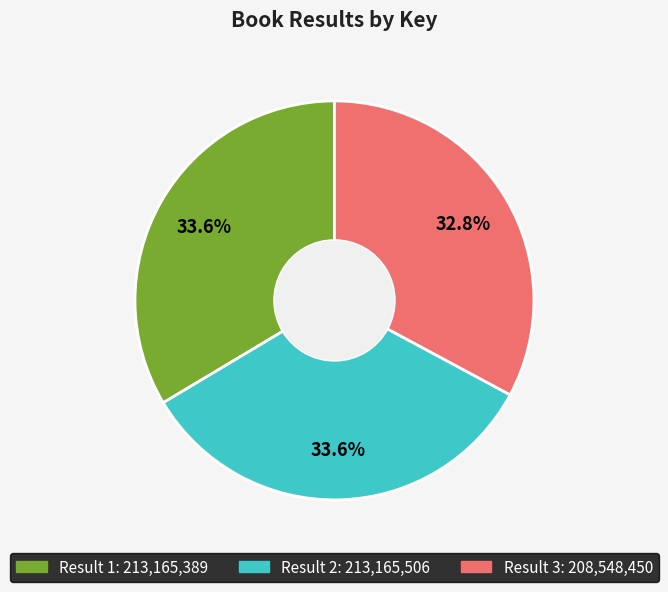

Is there a majority slice in this chart?

No